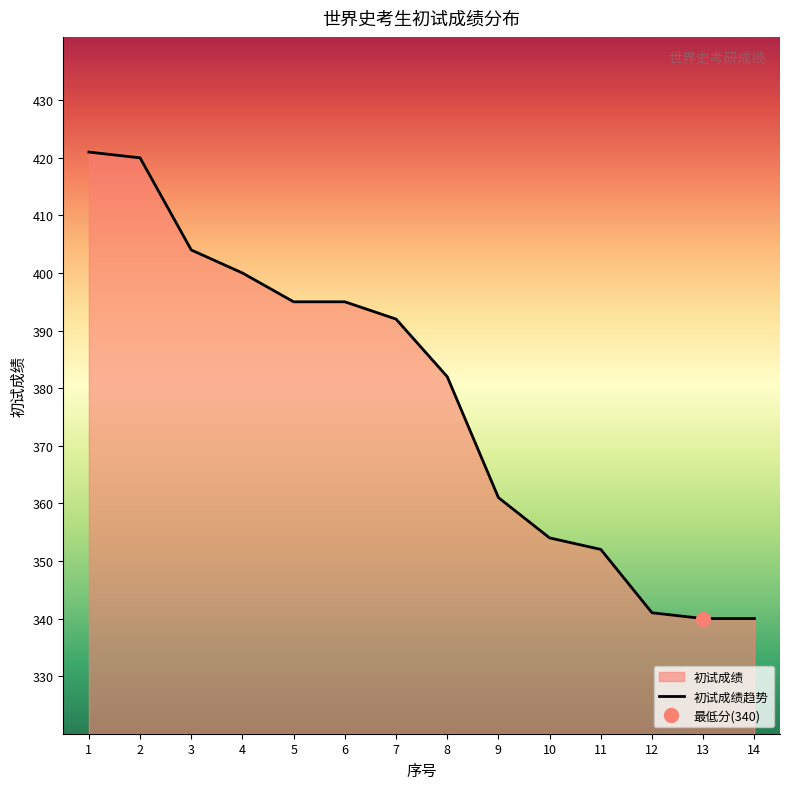

List the labels in order of value, smallest first.

13, 14, 12, 11, 10, 9, 8, 7, 5, 6, 4, 3, 2, 1